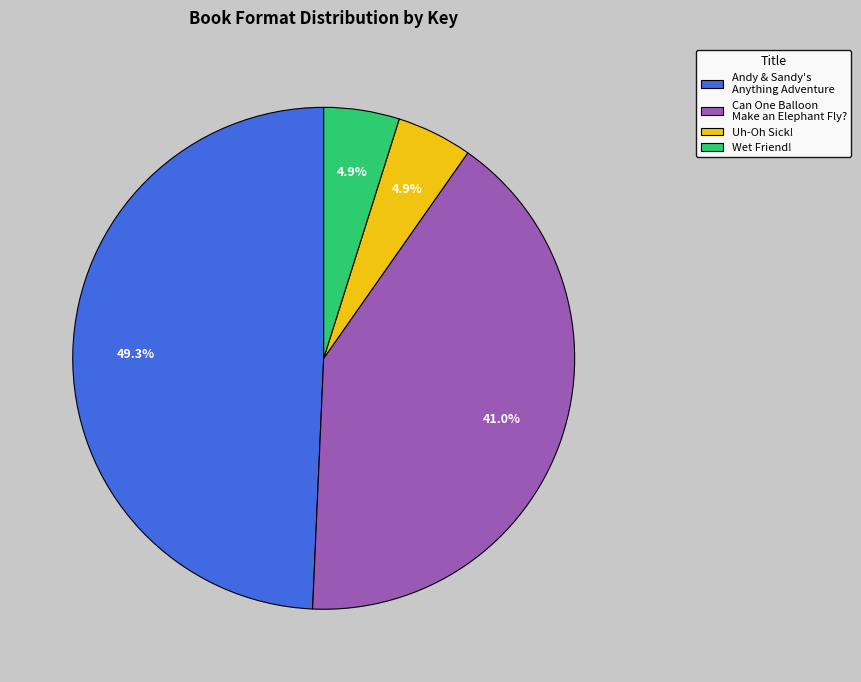

Between Can One Balloon Make an Elephant Fly? and Andy & Sandy's Anything Adventure, which is larger?

Andy & Sandy's Anything Adventure